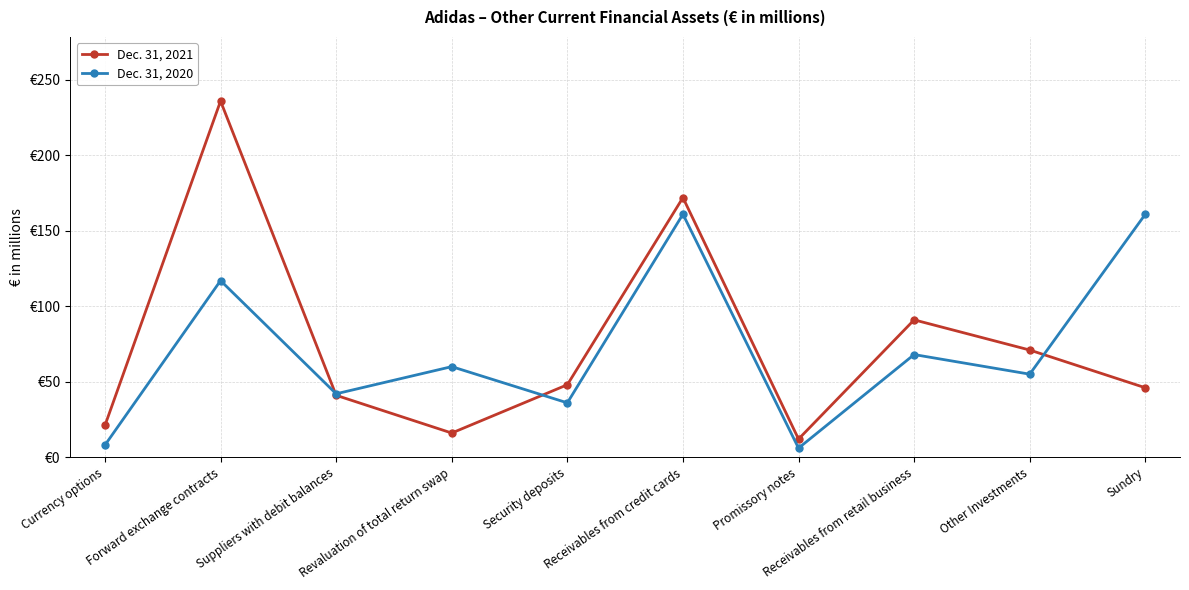

List the series in order of their overall mean, lowest first.

Dec. 31, 2020, Dec. 31, 2021